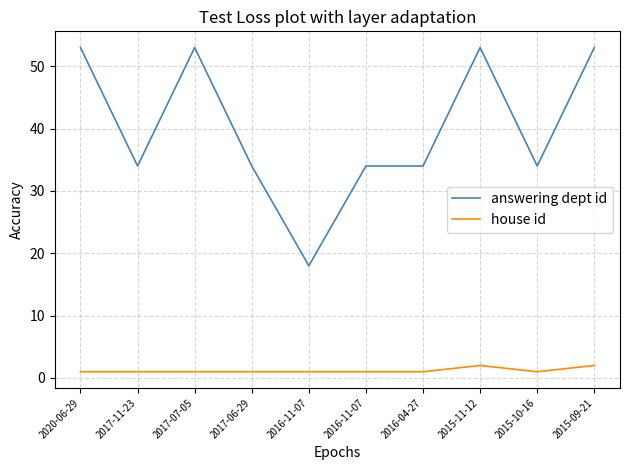

Which series has the largest total across all categories?

answering dept id